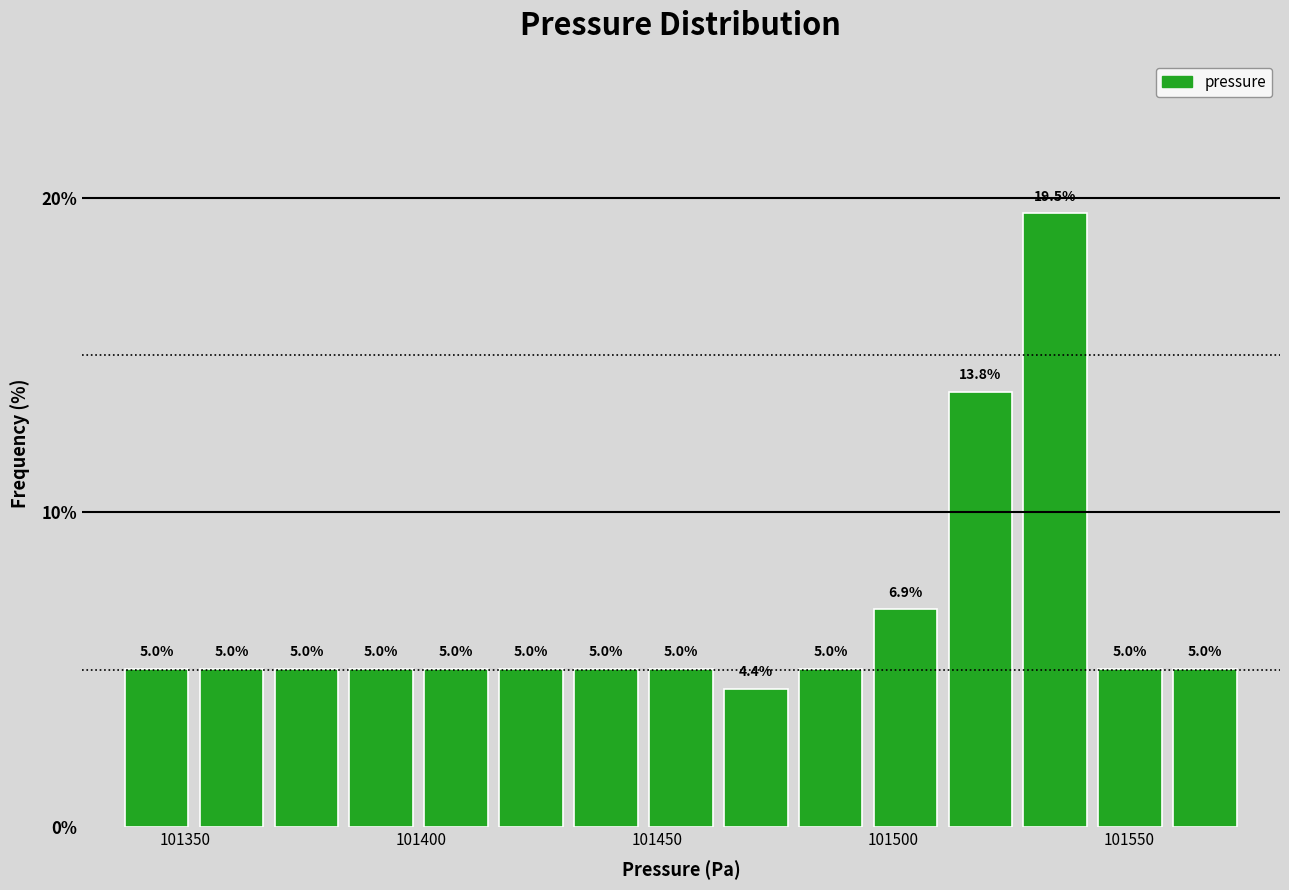

Read against the x-axis, roughly where is the centre of the tallest bar?

101535